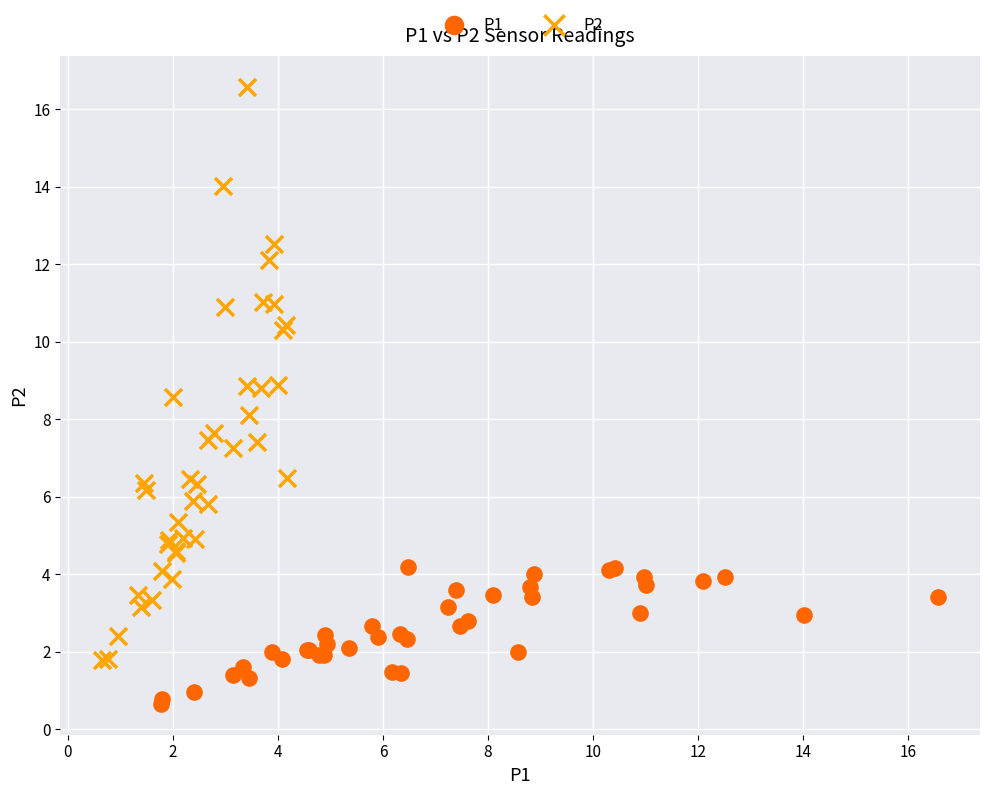

Which series has the largest Y range (max minus min)?

P2